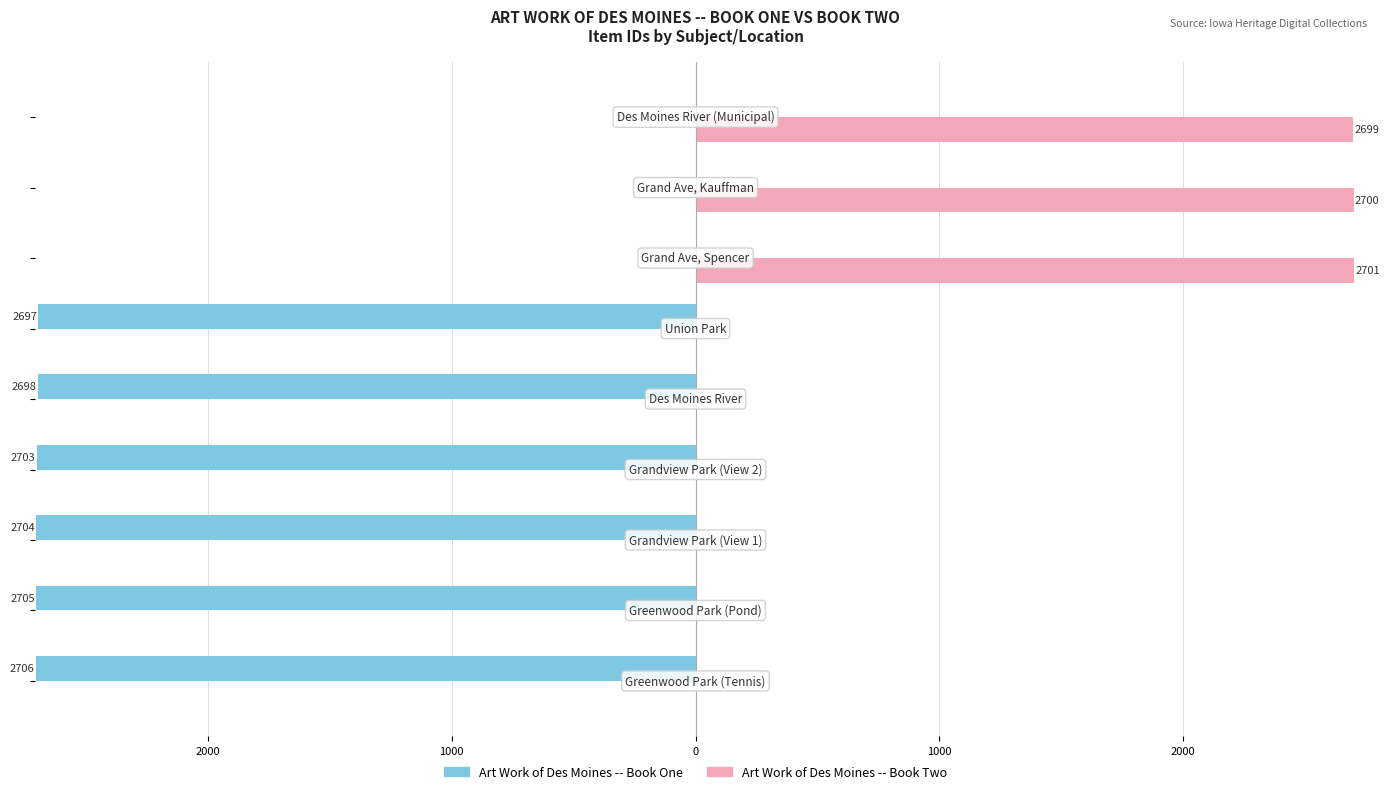

What are all the series names shown in the legend?

Art Work of Des Moines -- Book One, Art Work of Des Moines -- Book Two